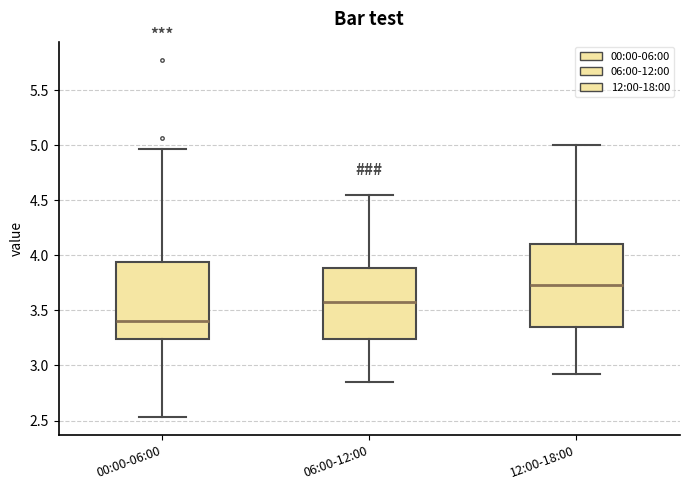

Where does the median line of the box for 12:00-18:00 sit on the y-axis? The values are not printed on the chart, so give them approximately, as read against the axis.

3.75